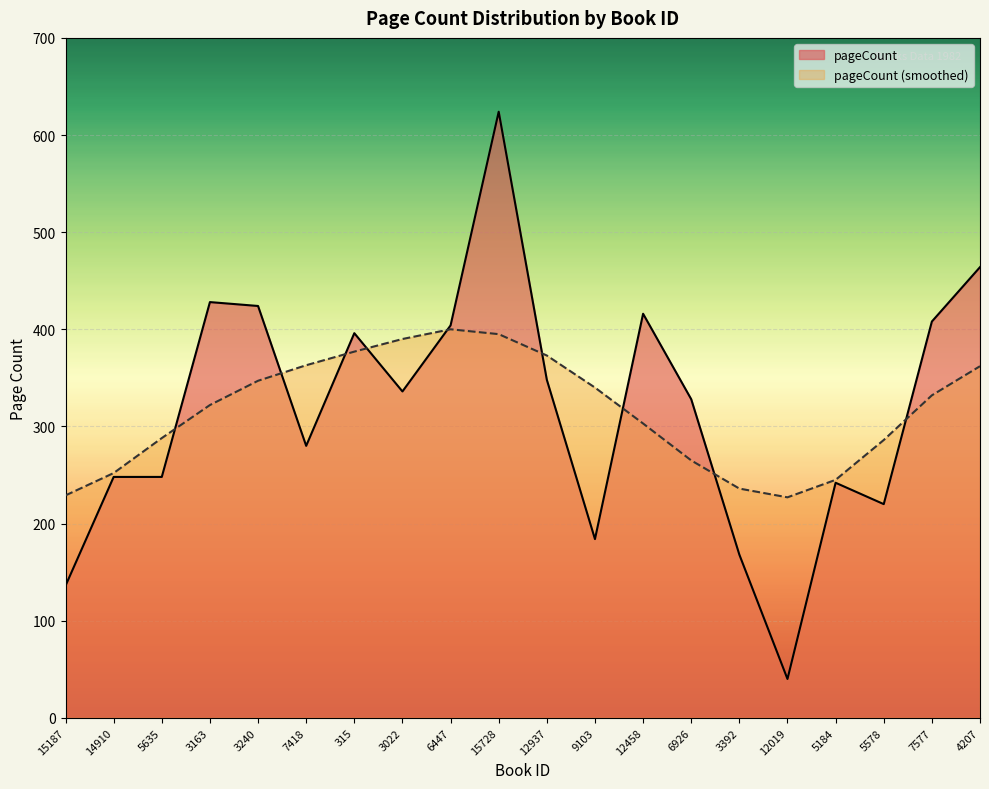

Where is the first local minimum?

7418